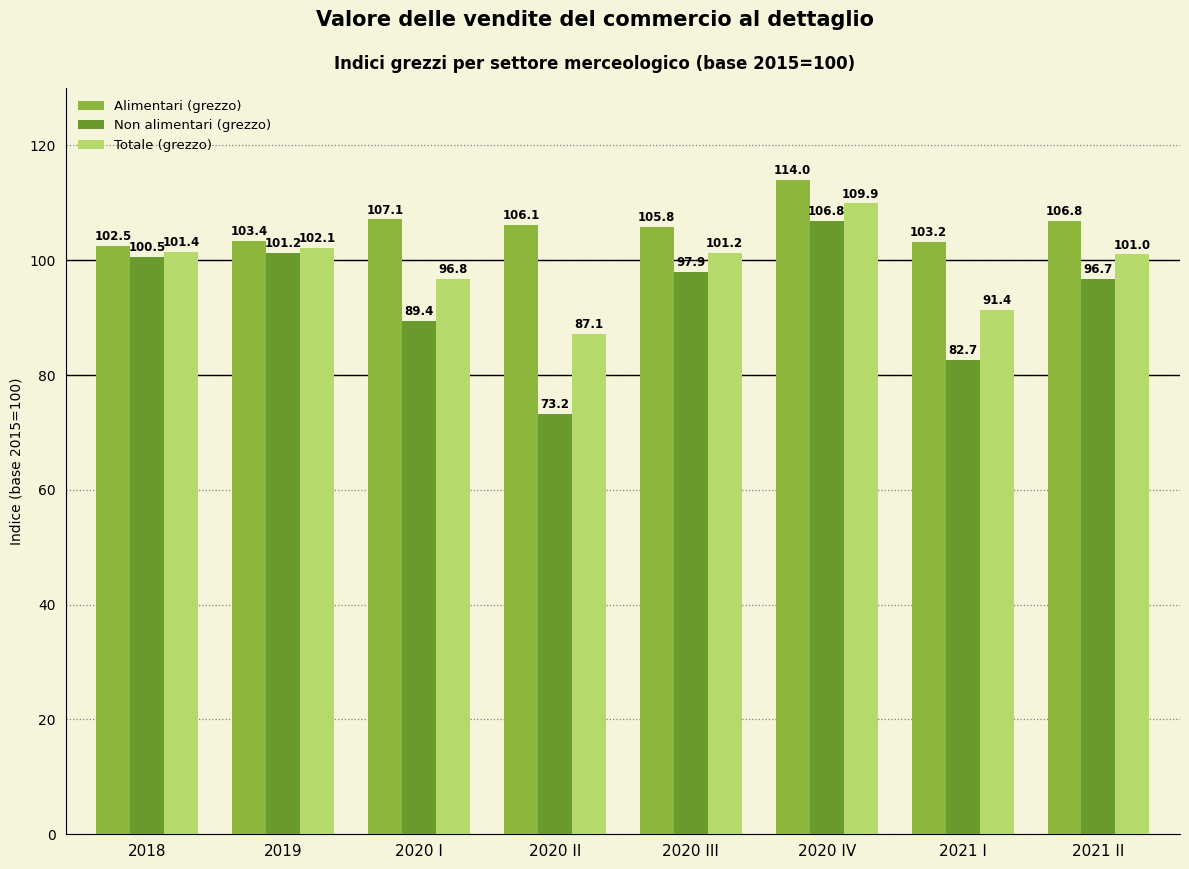

Read the Totale (grezzo) value at 2020 III.

101.2